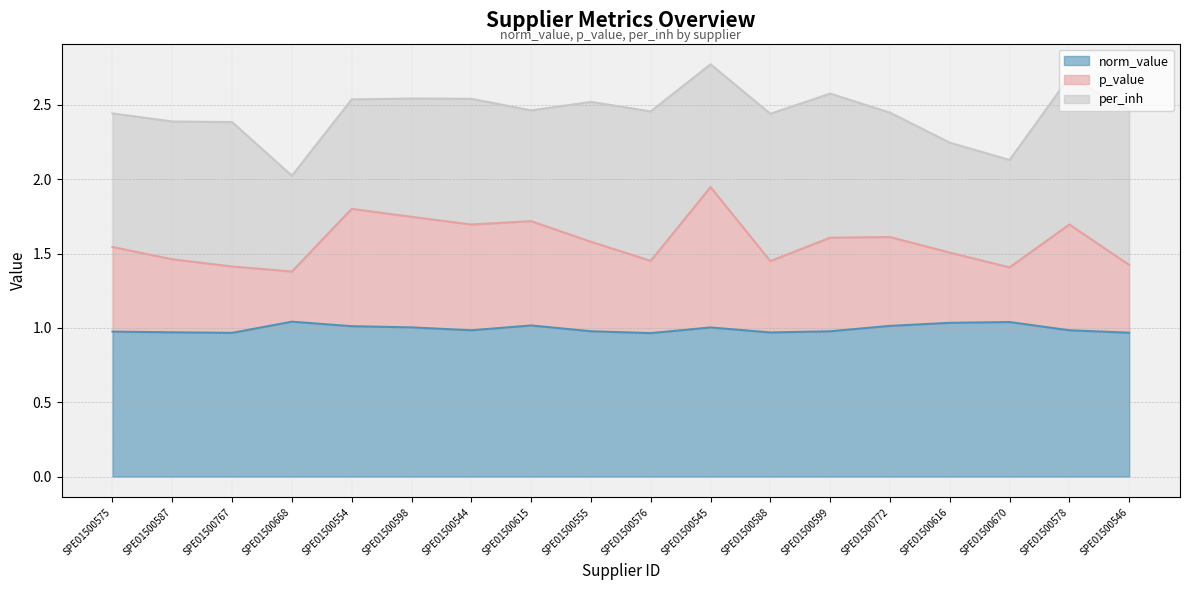

Does the chart display data point markers on the line(s)?

No